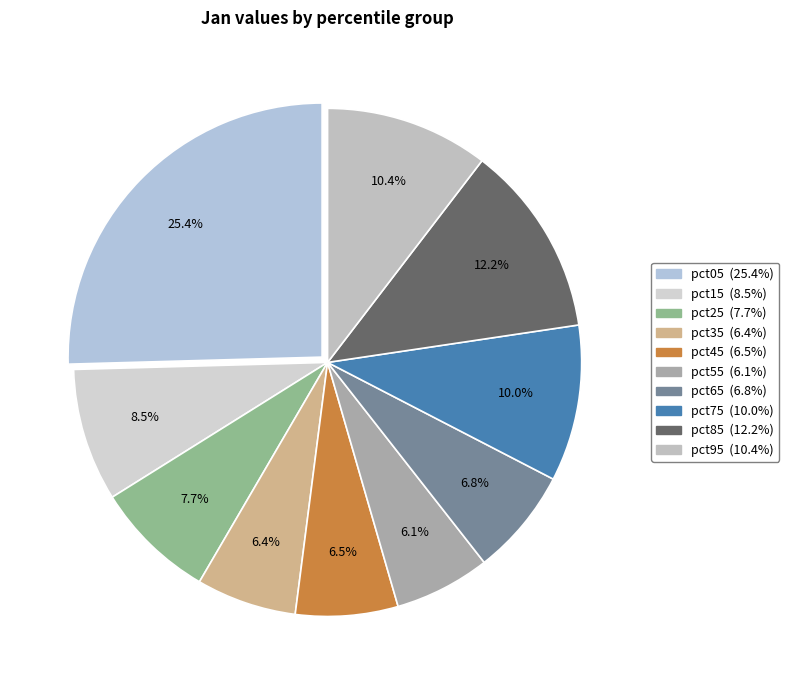

Rank the categories by value from highest to lowest.

pct05, pct85, pct95, pct75, pct15, pct25, pct65, pct45, pct35, pct55